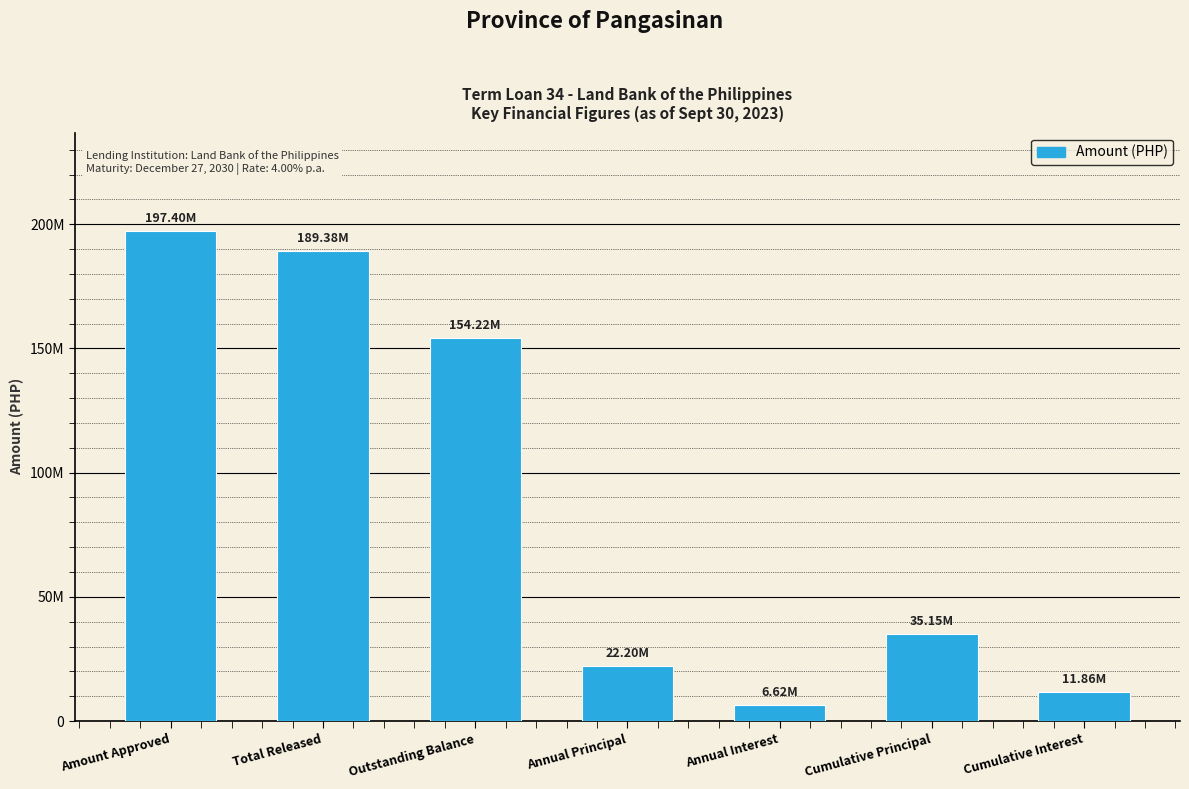

Rank the categories by value from lowest to highest.

Annual Interest, Cumulative Interest, Annual Principal, Cumulative Principal, Outstanding Balance, Total Released, Amount Approved